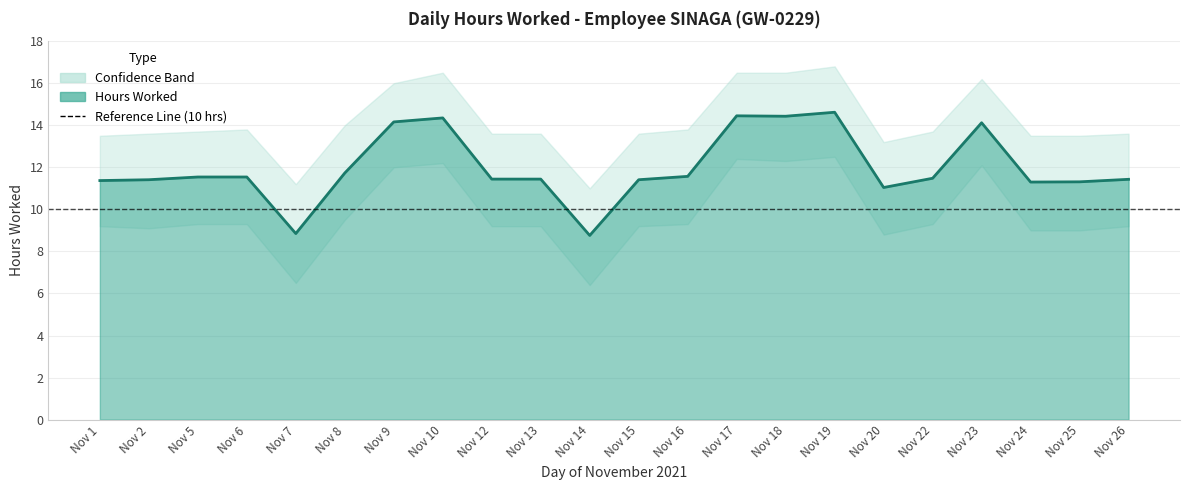

At which category does the data reach its first local valley?

Nov 7